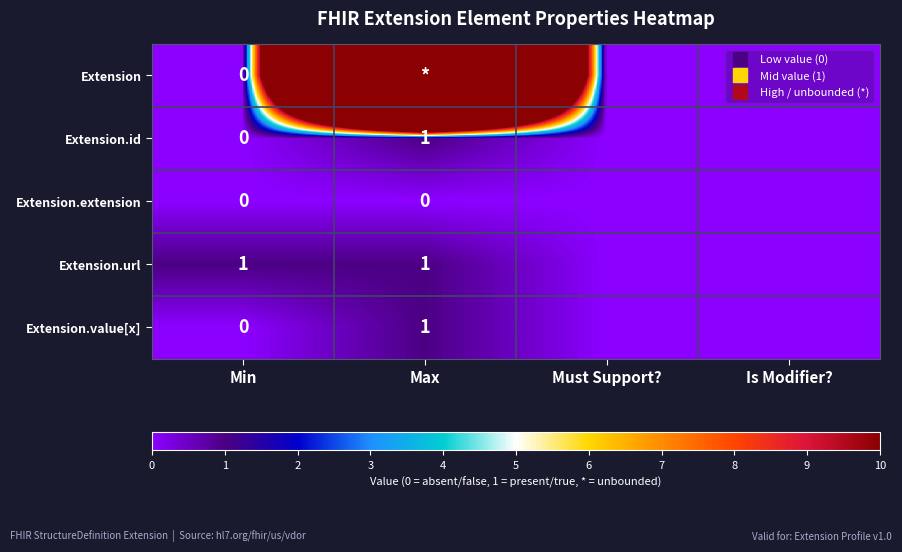

The Extension.id series shows 1 at Must Support?. True or false?

False